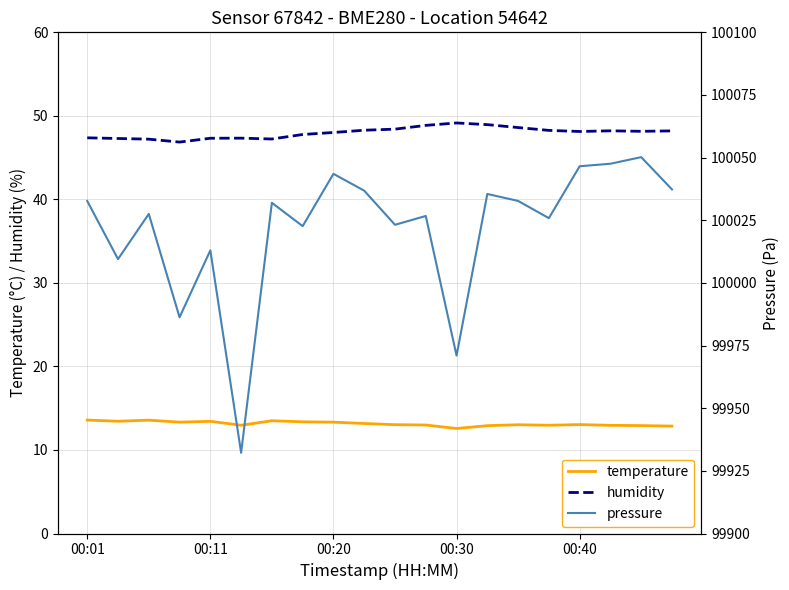

True or false: temperature and humidity cross at least once.

False